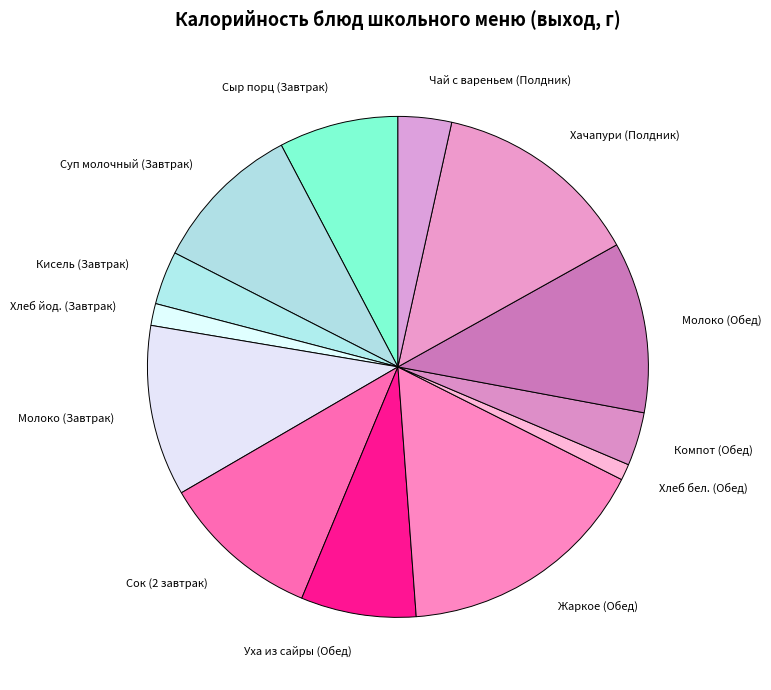

True or false: Сыр порц (Завтрак) accounts for 13% of the total.

False